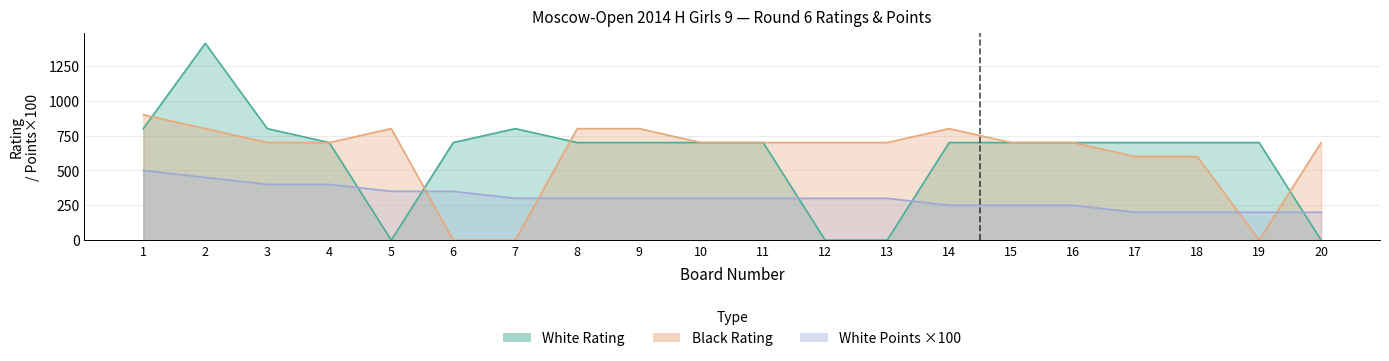

What is the greatest value displayed?

1412